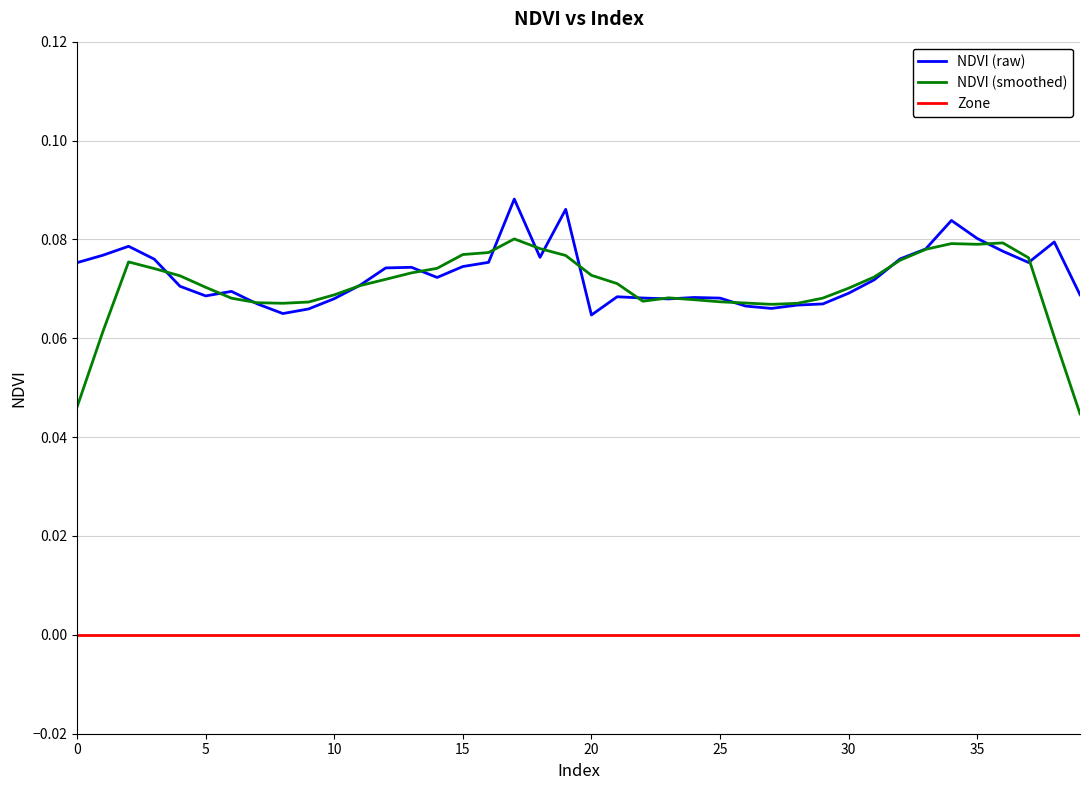

Which series has the largest total across all categories?

NDVI (raw)